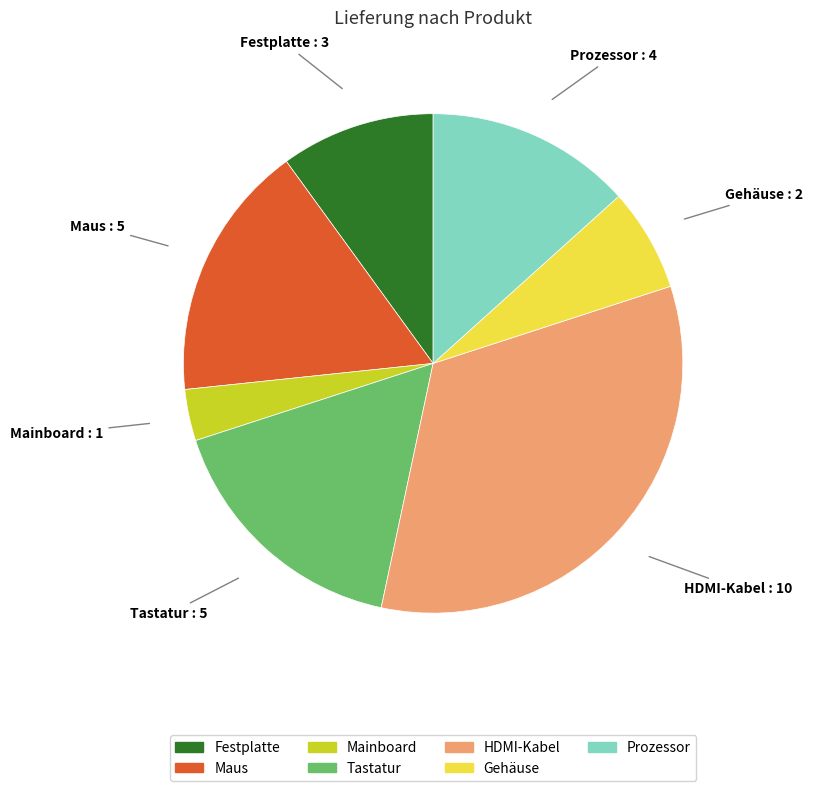

Is there any slice that represents more than half of the pie?

No